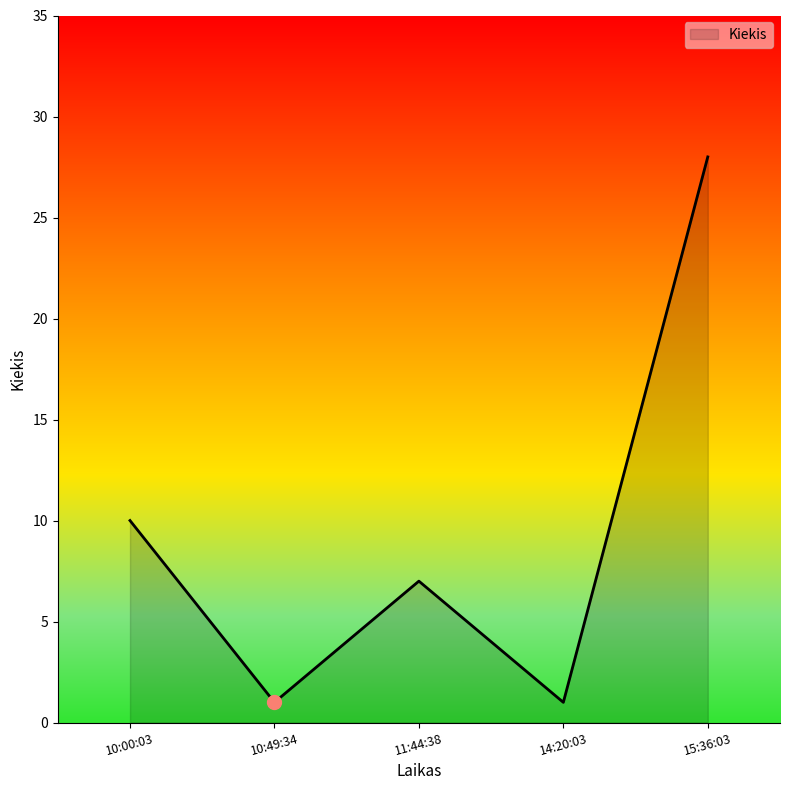

The value at 14:20:03 is 1. True or false?

True